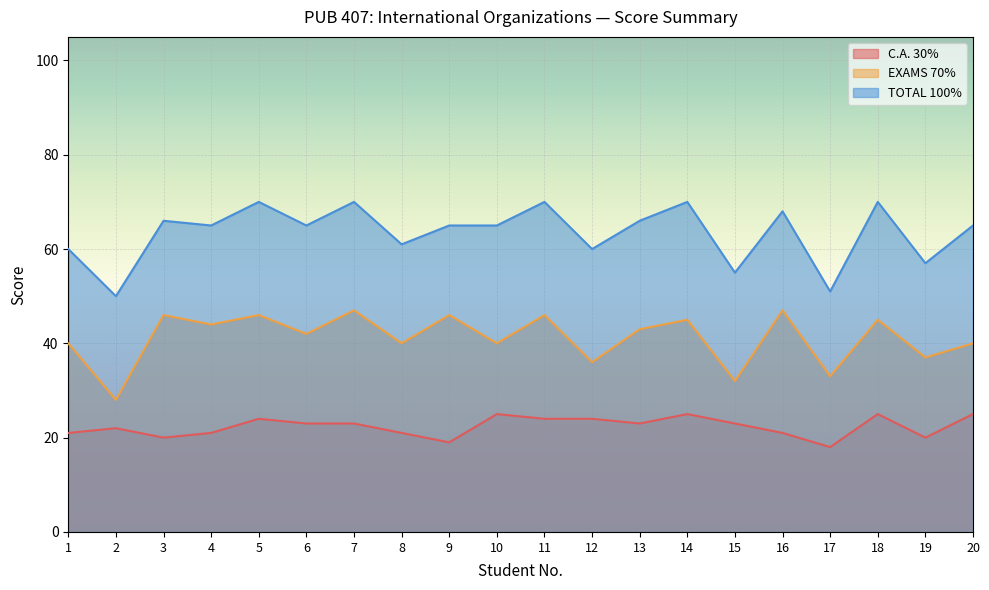

List the labels in order of TOTAL 100% value, smallest first.

2, 17, 15, 19, 1, 12, 8, 4, 6, 9, 10, 20, 3, 13, 16, 5, 7, 11, 14, 18